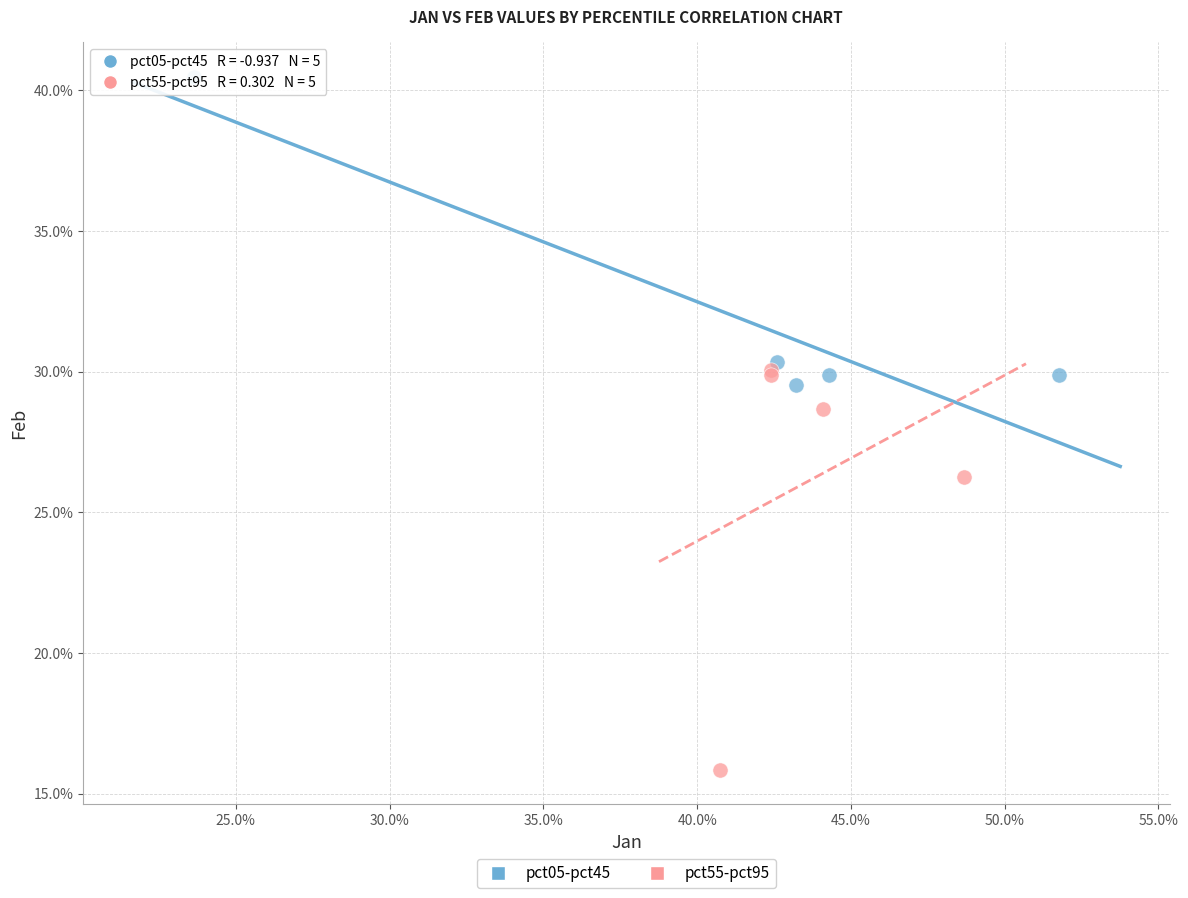

What are all the series names shown in the legend?

pct05-pct45, pct55-pct95